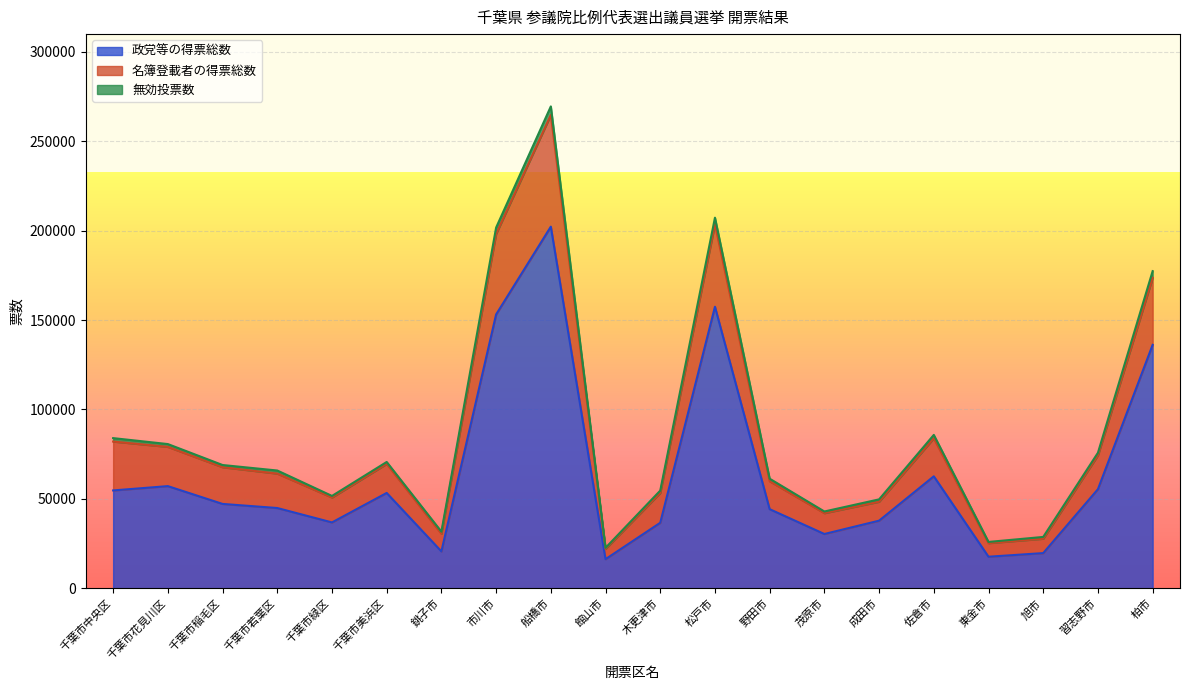

At which category is the sum across all series the highest?

船橋市